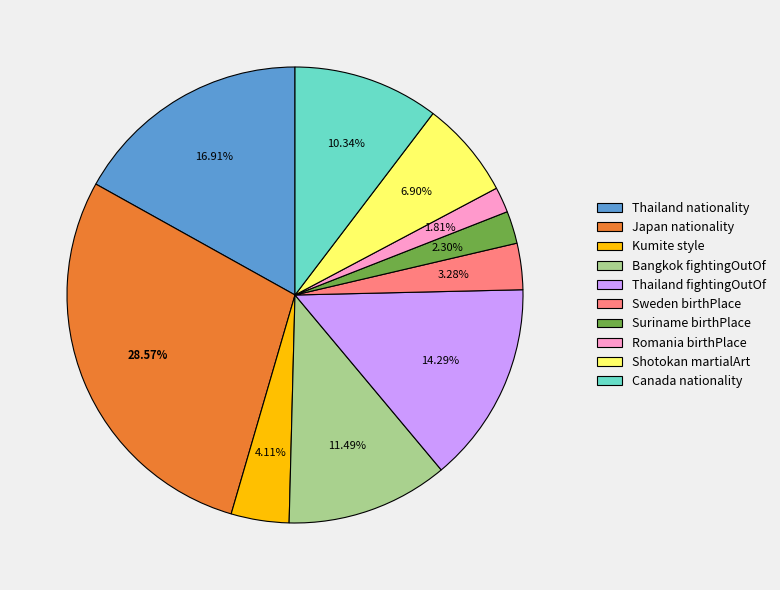

What is the ratio of the value at Canada nationality to the value at Bangkok fightingOutOf?

0.9